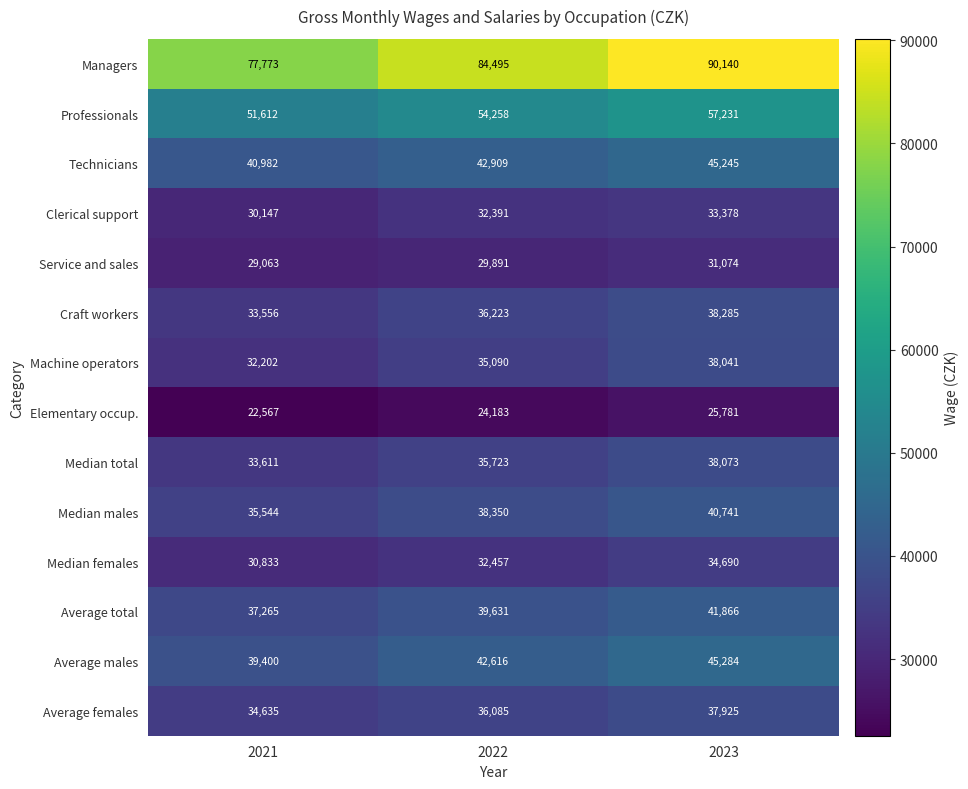

Read the Technicians value at 2022, to the nearest 100.

42900